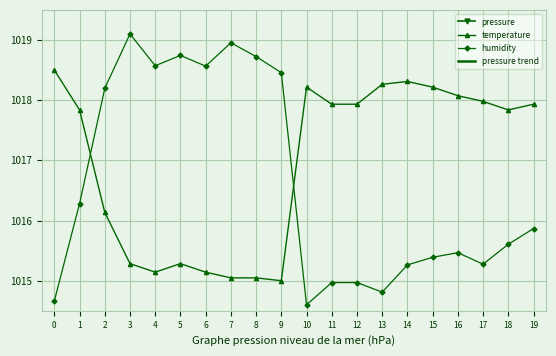

How many values in the humidity series are below 1015?

5